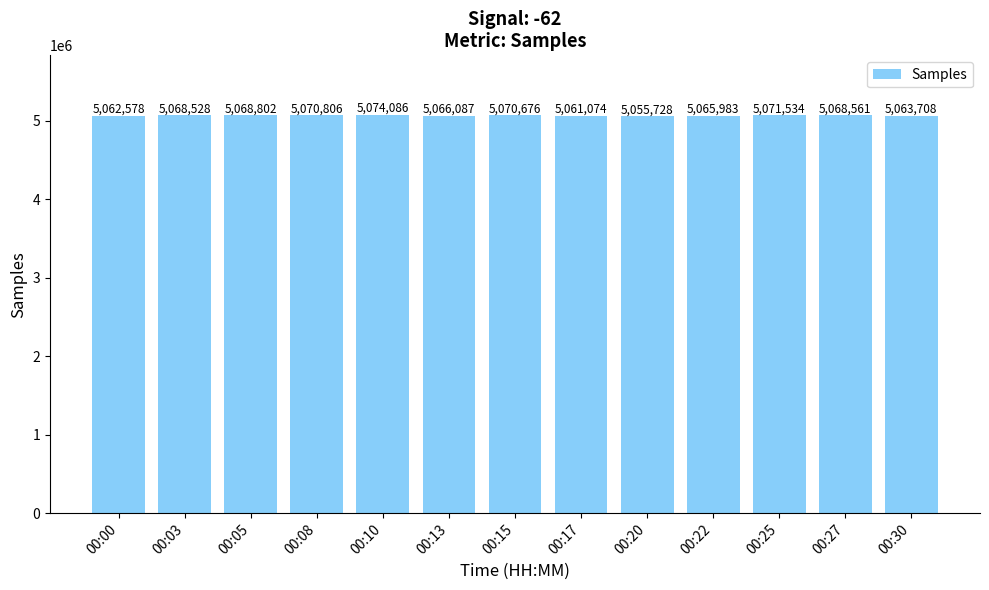

What is the minimum value shown in the chart?

5055728